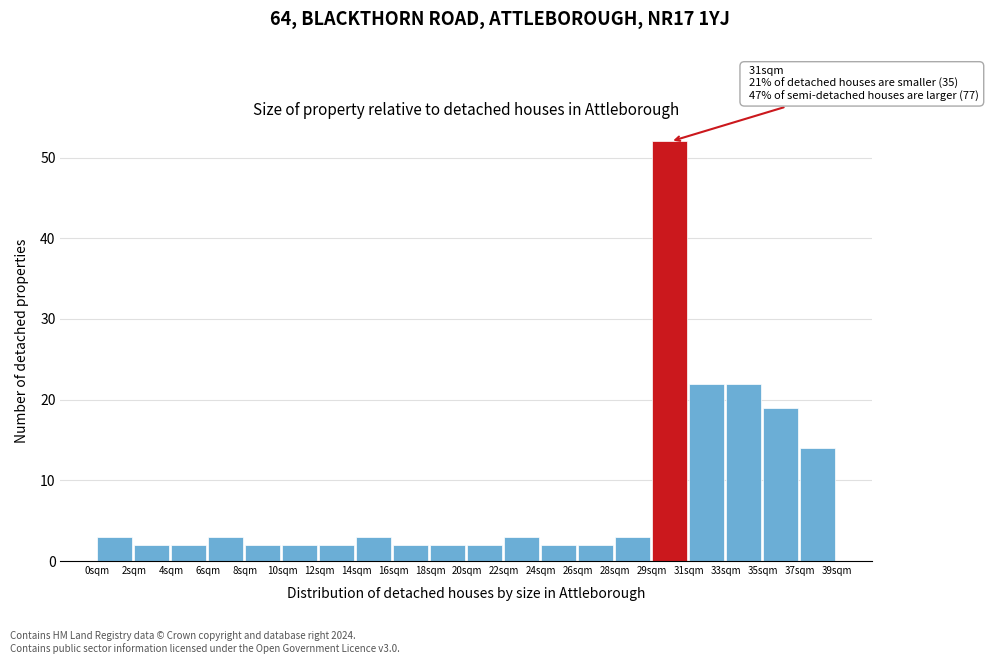

Reading left to right, list all the values displayed in this chart.

3	2	2	3	2	2	2	3	2	2	2	3	2	2	3	52	22	22	19	14